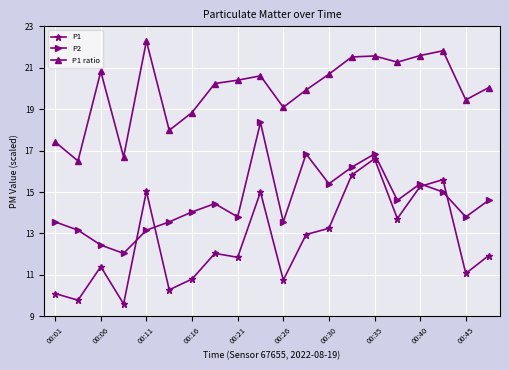

What is the highest value of the P2 series?

18.4